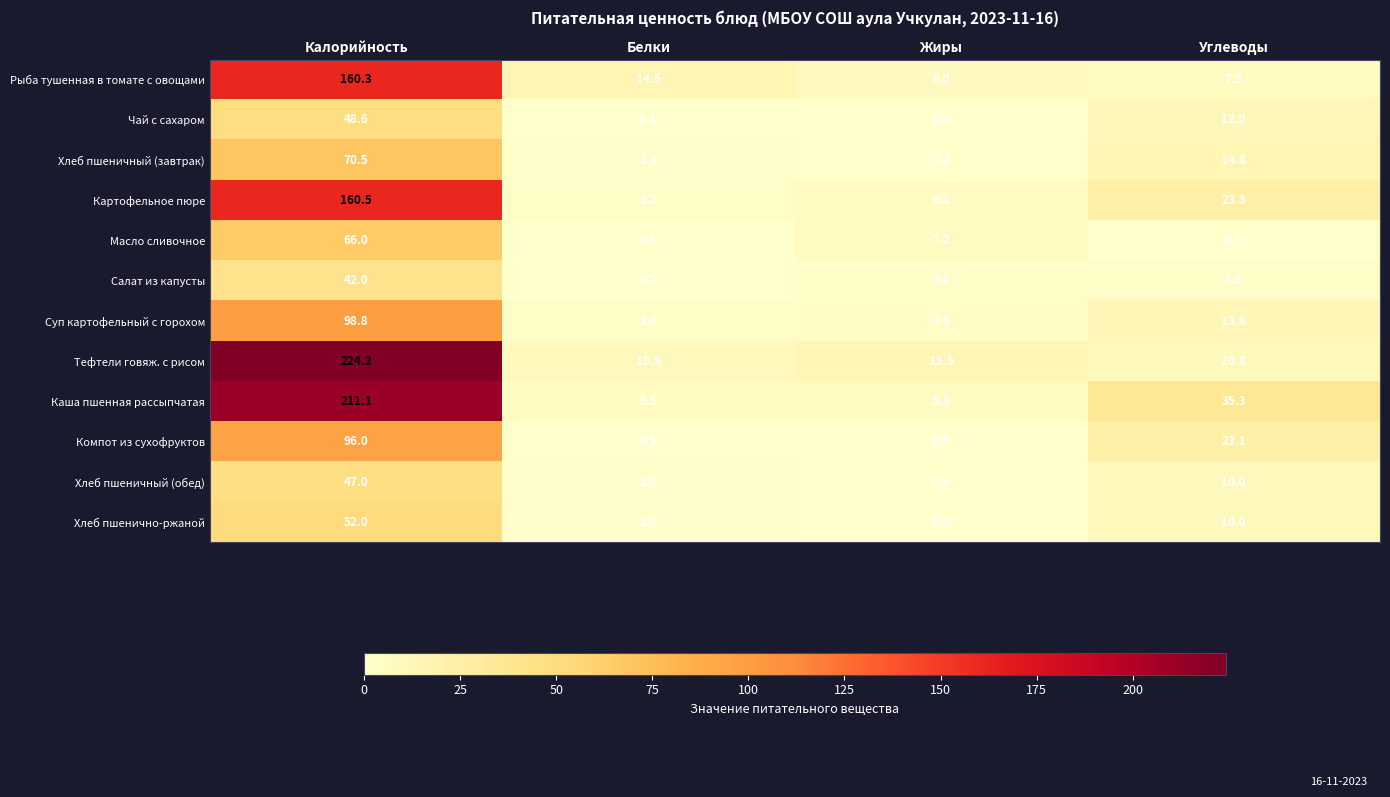

Rank the categories by Каша пшенная рассыпчатая value from highest to lowest.

Калорийность, Углеводы, Белки, Жиры